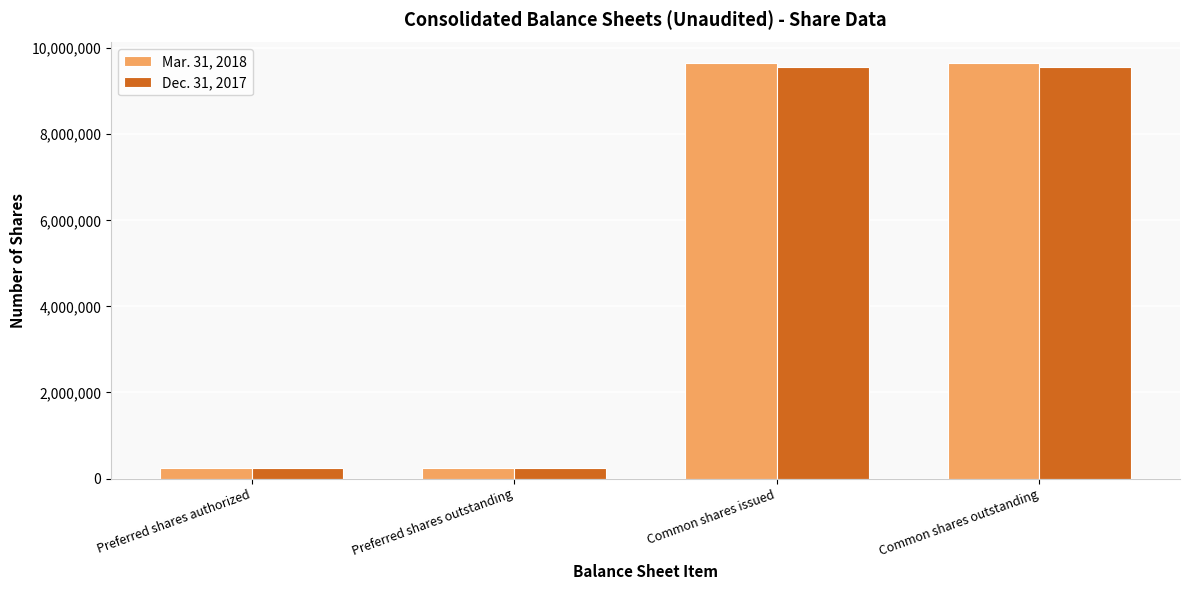

What is the greatest value displayed?

9648197